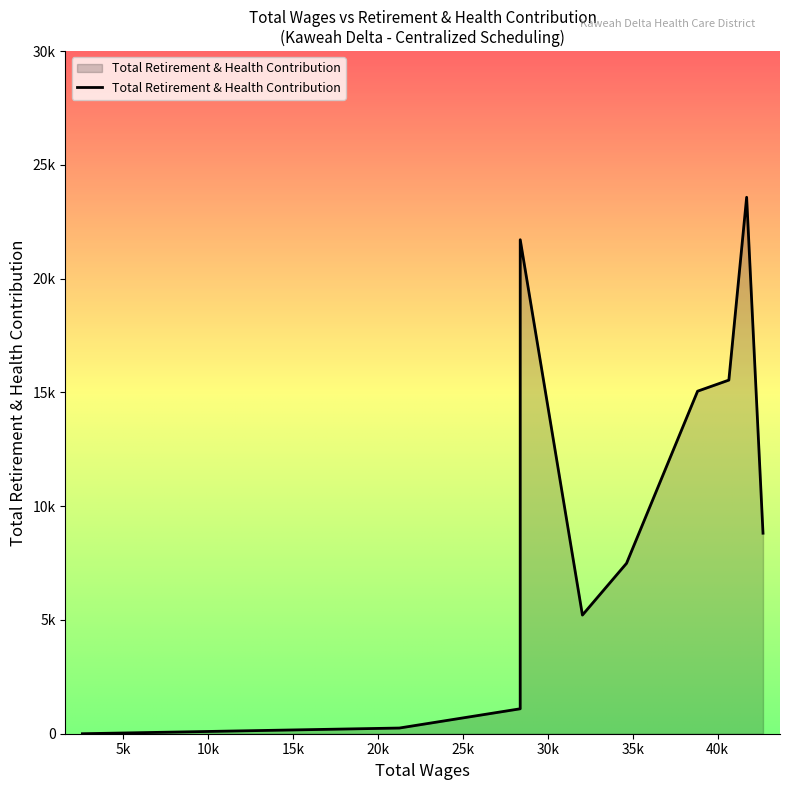

Rank the categories by value from lowest to highest.

2618.0, 21266.0, 28377.0, 32038.0, 34635.0, 42663.0, 38814.0, 40654.0, 28379.0, 41700.0